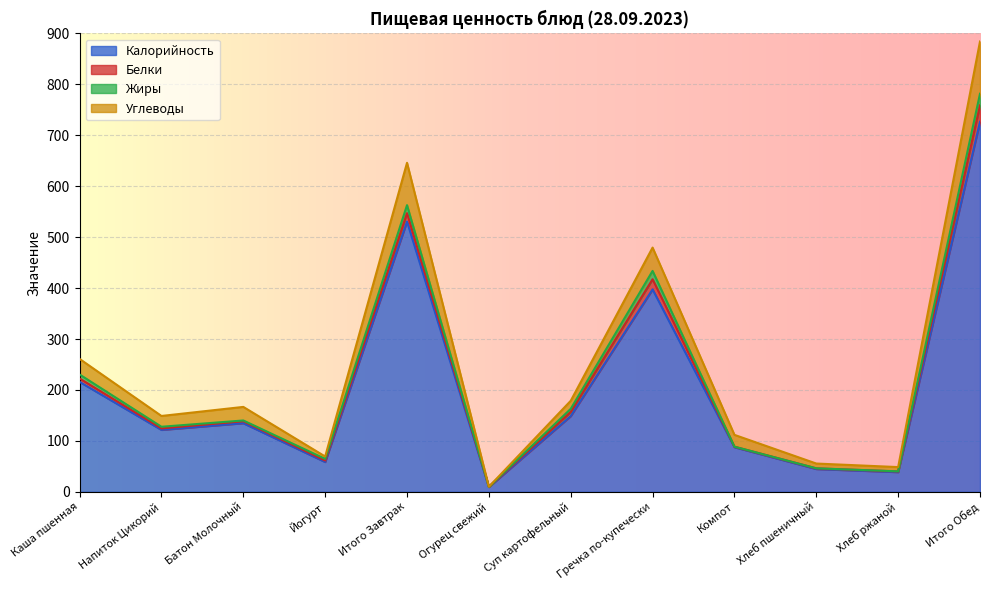

The value of Калорийность at Суп картофельный is 248.7. True or false?

False